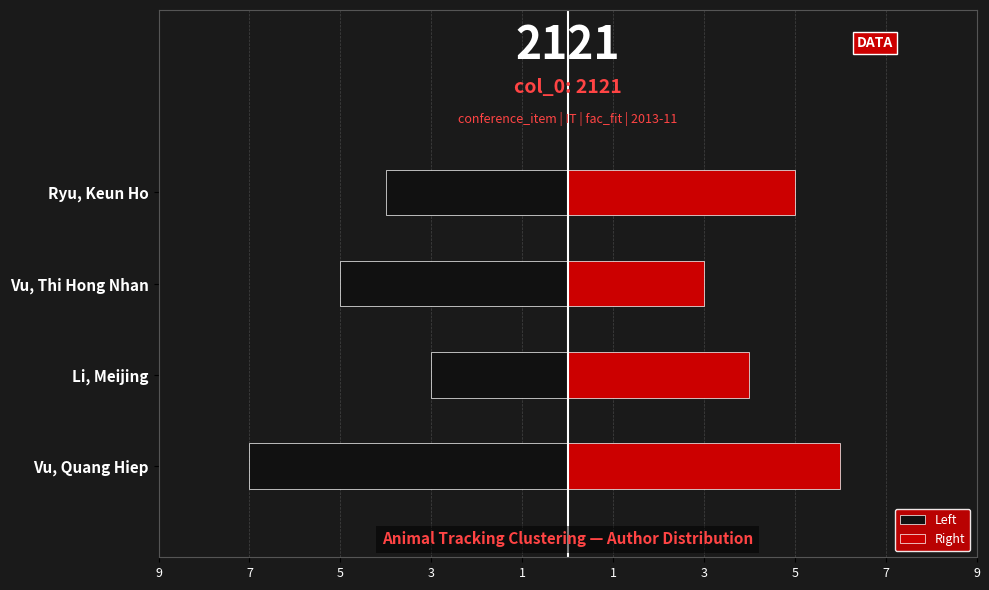

What is the average value of the Right series?

4